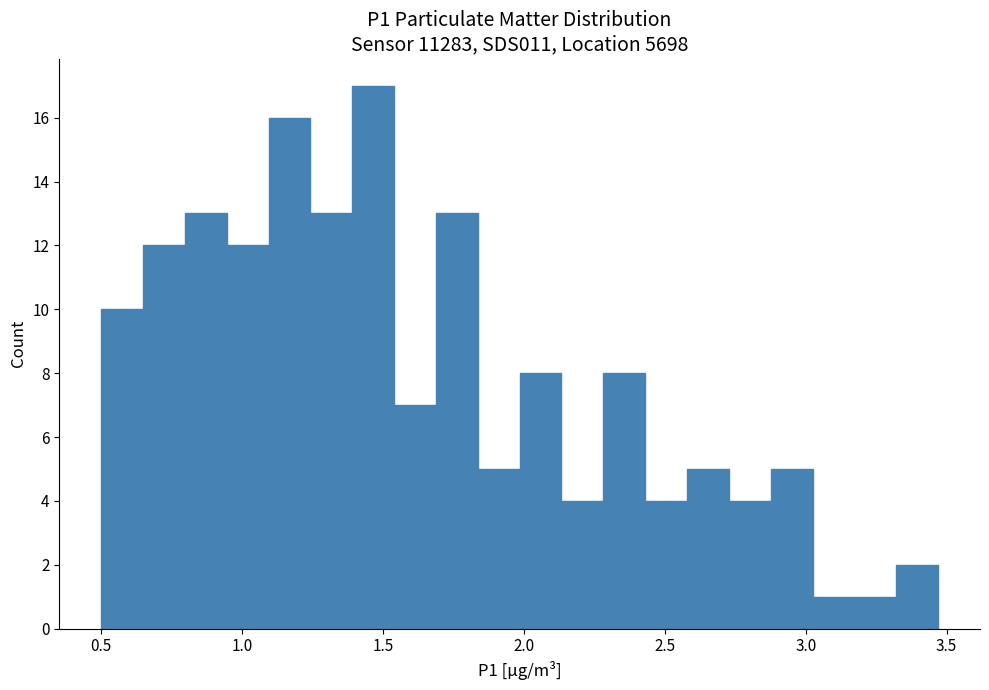

Read against the x-axis, roughly where is the centre of the tallest bar?

1.45